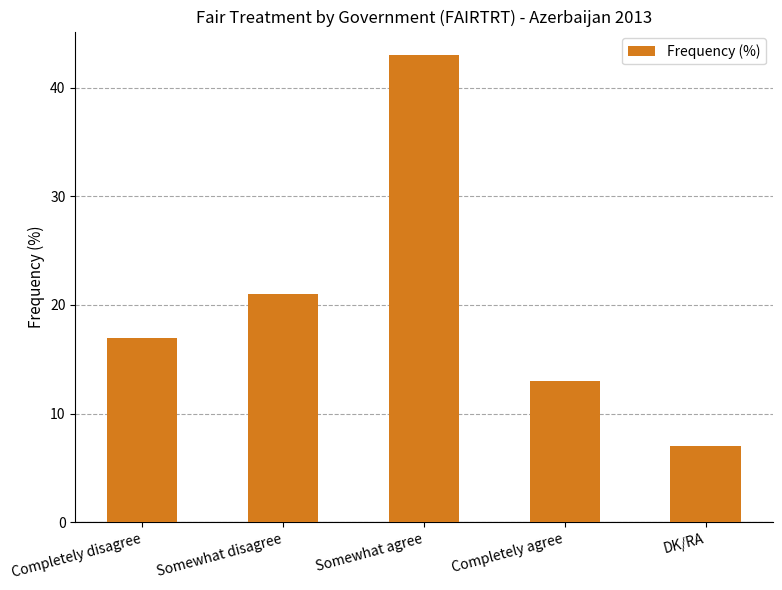

True or false: the data shows 66 at Somewhat agree.

False